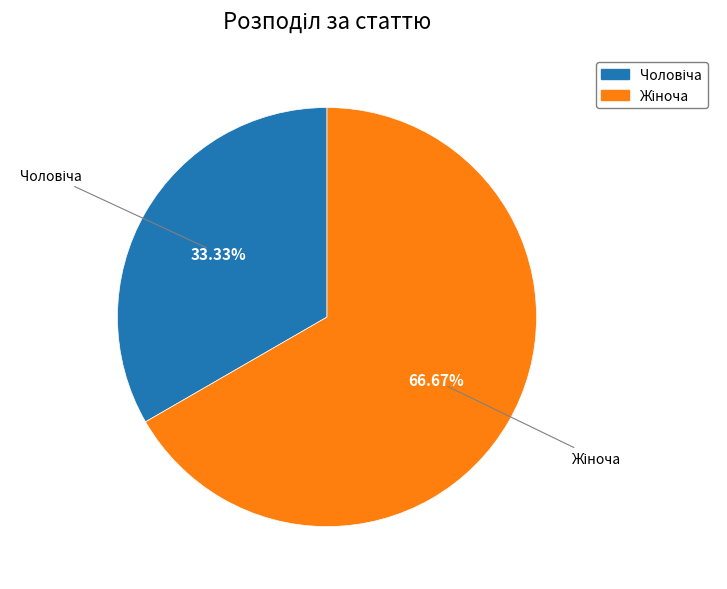

How many slices are in this pie chart?

2